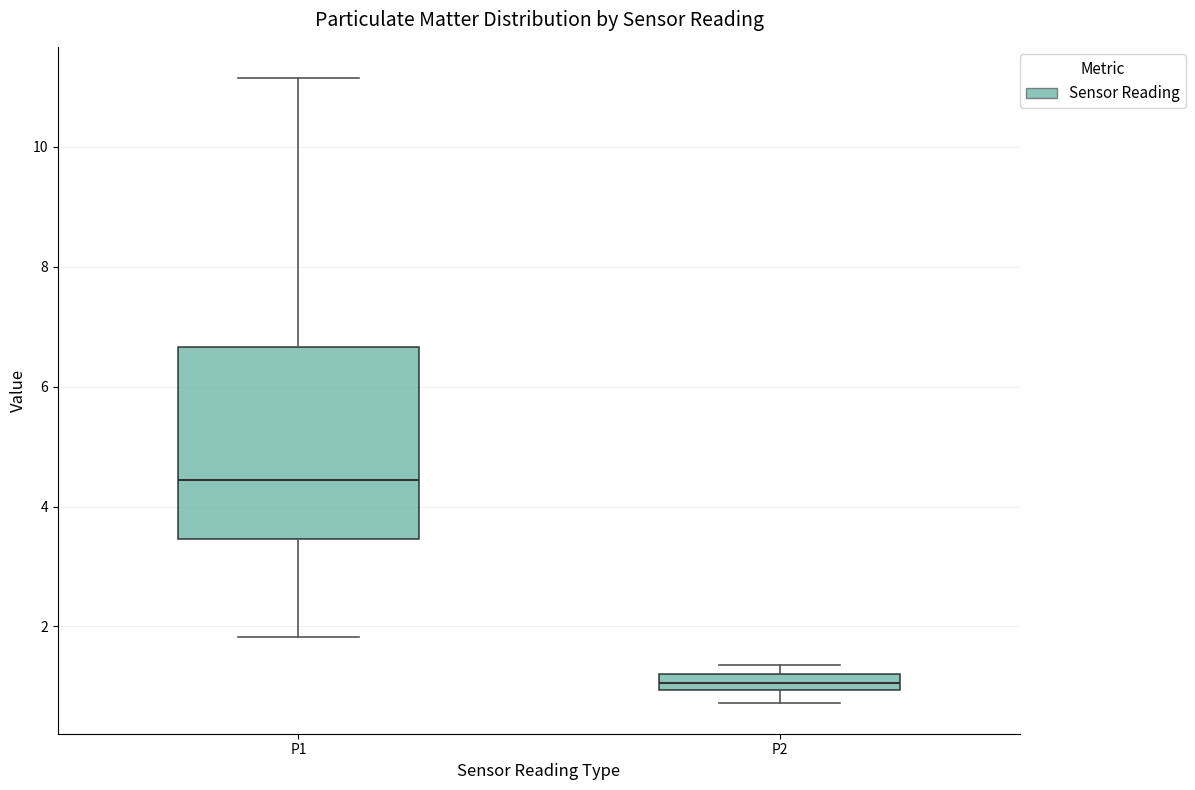

Where is the lower edge of the box for P2 on the y-axis? The values are not printed on the chart, so give them approximately, as read against the axis.

1.0